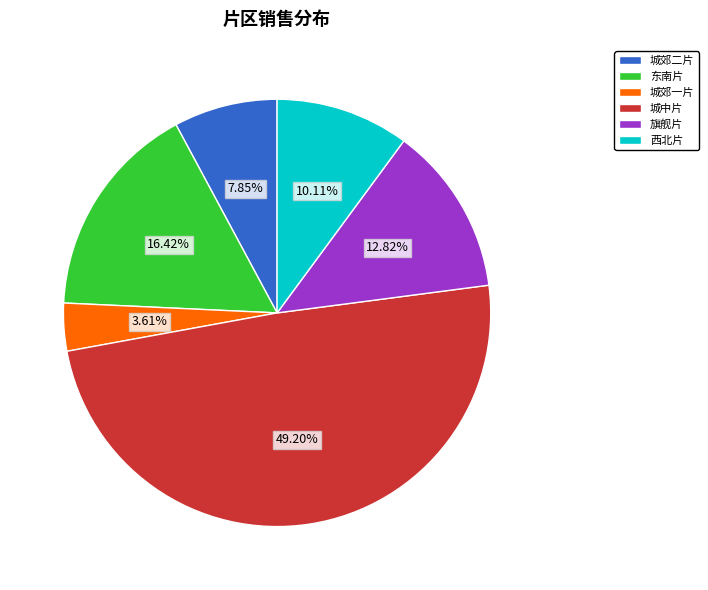

Count the number of slices in the pie.

6